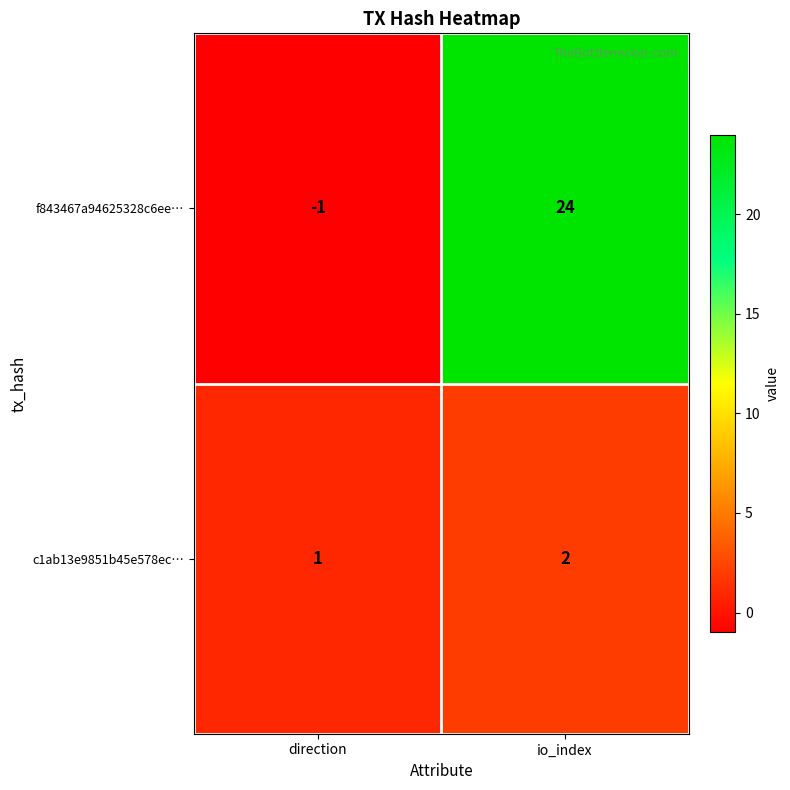

Which category has the lowest value in the c1ab13e9851b45e578ec… series?

direction